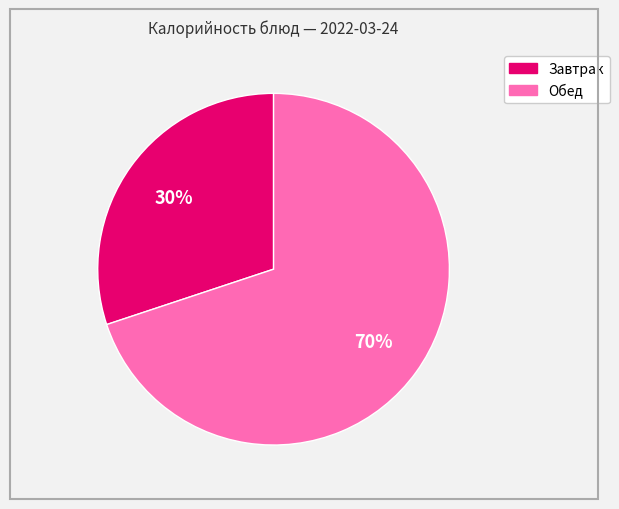

To the nearest percent, what is the average slice percentage?

50%